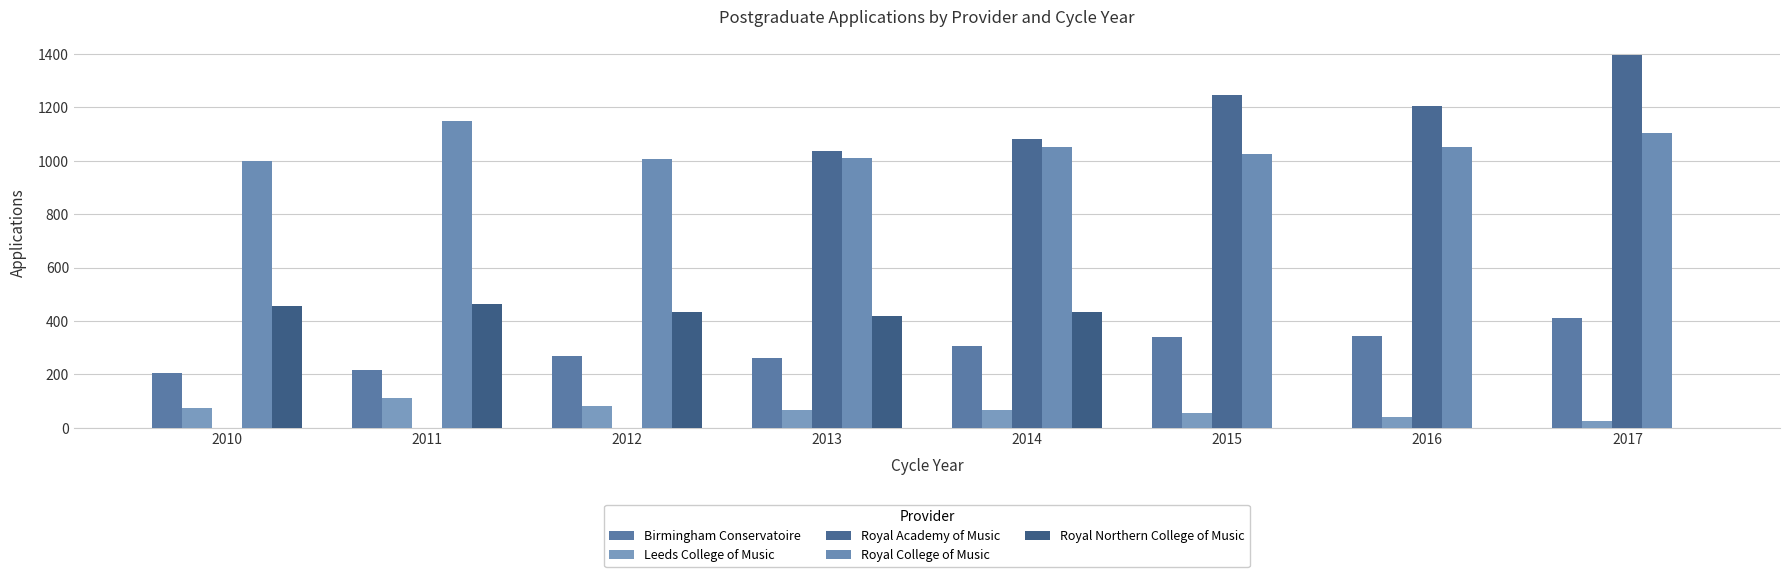

What is the lowest value of the Birmingham Conservatoire series?

205